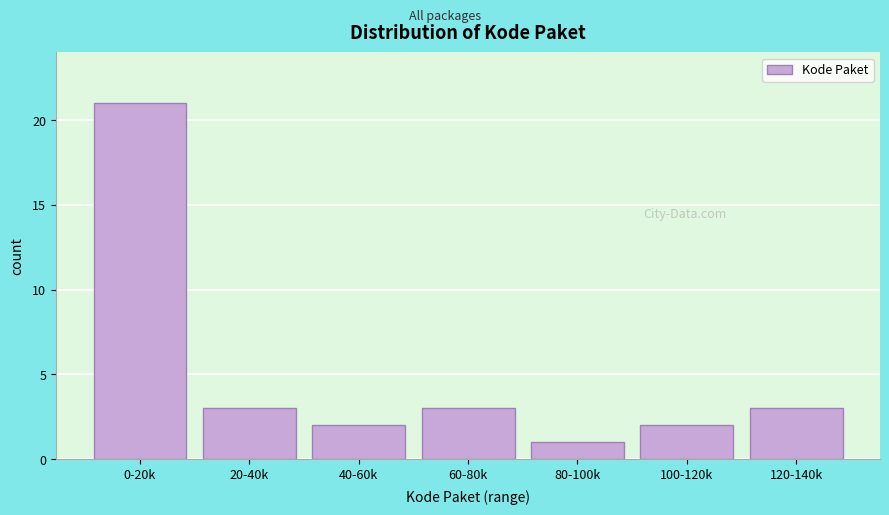

Reading left to right, what are all the values shown in this chart?

21	3	2	3	1	2	3